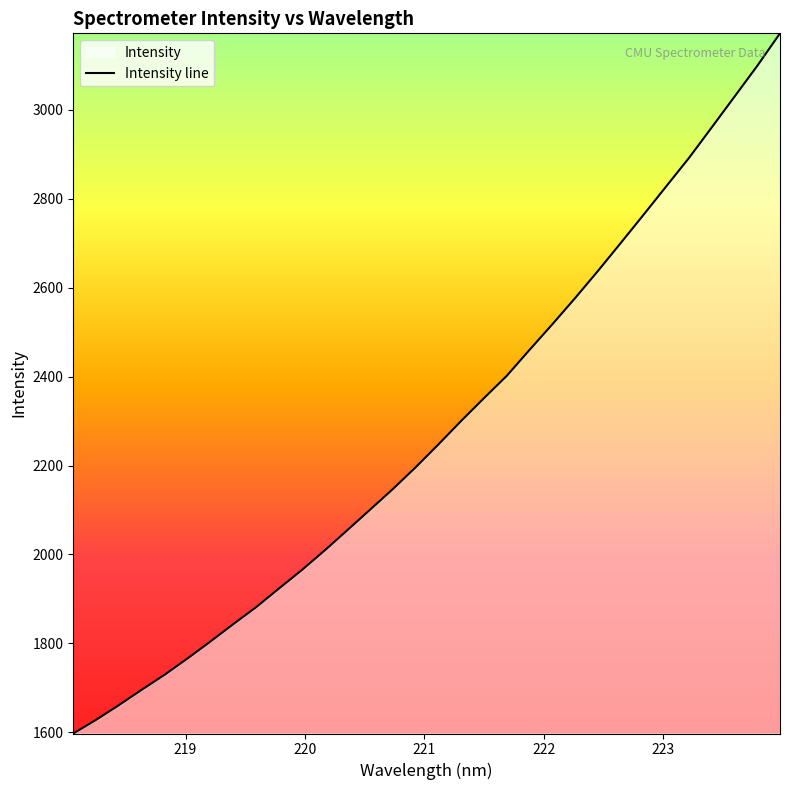

What is the difference between the maximum and minimum values?

1575.5